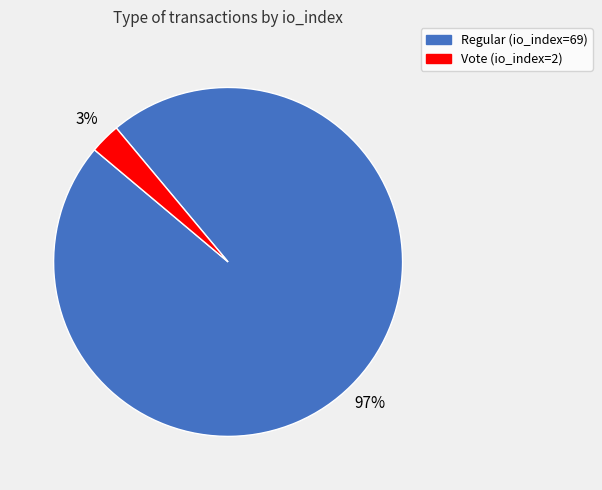

Is there any slice that represents more than half of the pie?

Yes